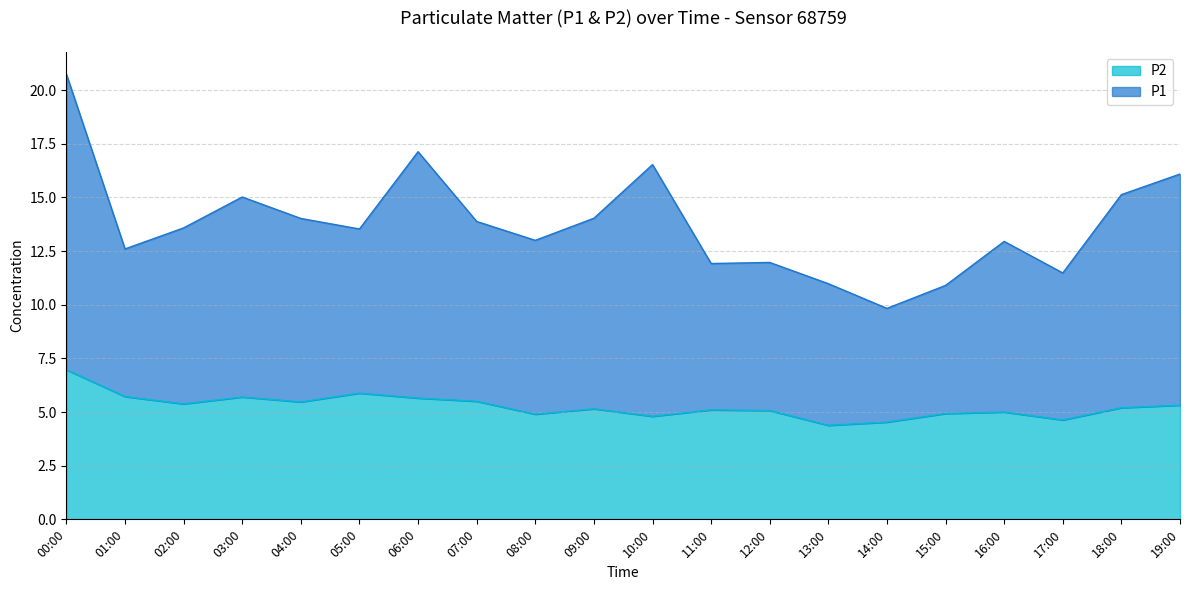

Reading left to right, extract all data points from this chart.

P1: 20.7	12.6	13.6	15.0	14.0	13.5	17.1	13.9	13.0	14.0	16.5	11.9	12.0	11.0	9.8	10.9	12.9	11.5	15.1	16.1
P2: 7.0	5.7	5.4	5.7	5.5	5.9	5.7	5.5	4.9	5.2	4.8	5.1	5.1	4.4	4.5	4.9	5.0	4.6	5.2	5.3